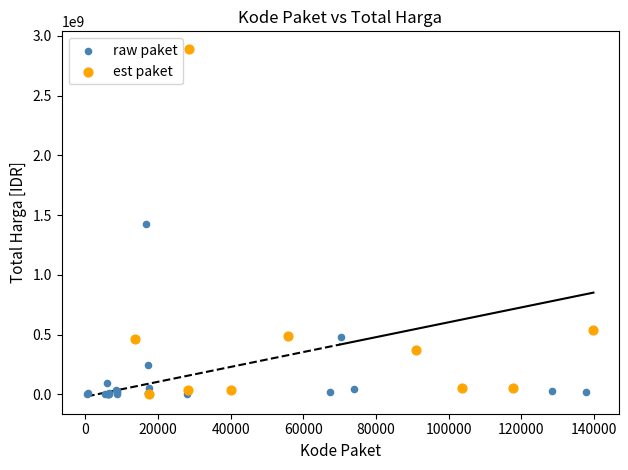

Which series has the largest Y range (max minus min)?

est paket